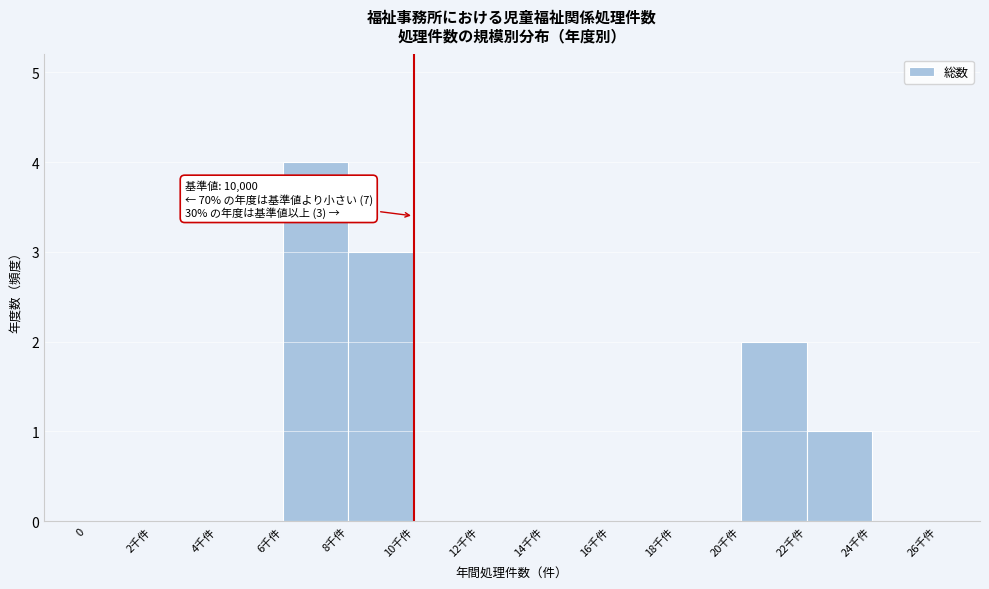

Reading left to right, transcribe all the data shown in this chart.

0=0	2千件=0	4千件=0	6千件=4	8千件=3	10千件=0	12千件=0	14千件=0	16千件=0	18千件=0	20千件=2	22千件=1	24千件=0